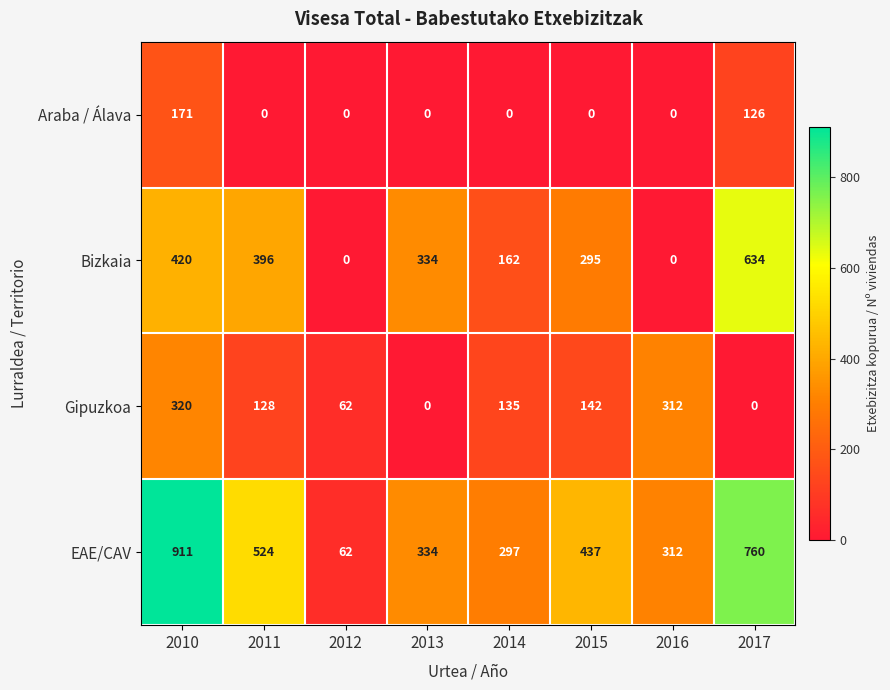

Is it true that Araba / Álava equals 0 at 2016?

True